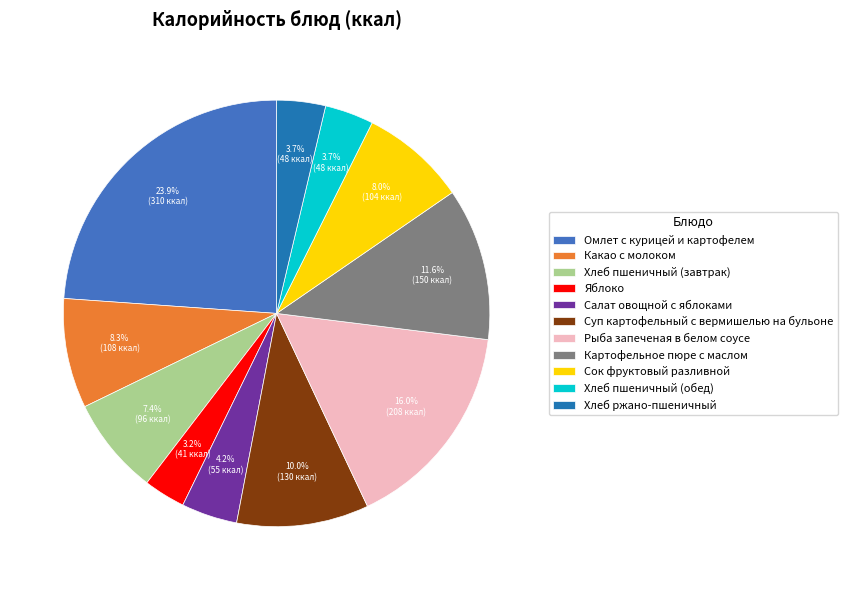

Does Какао с молоком account for over 50% of the chart?

No